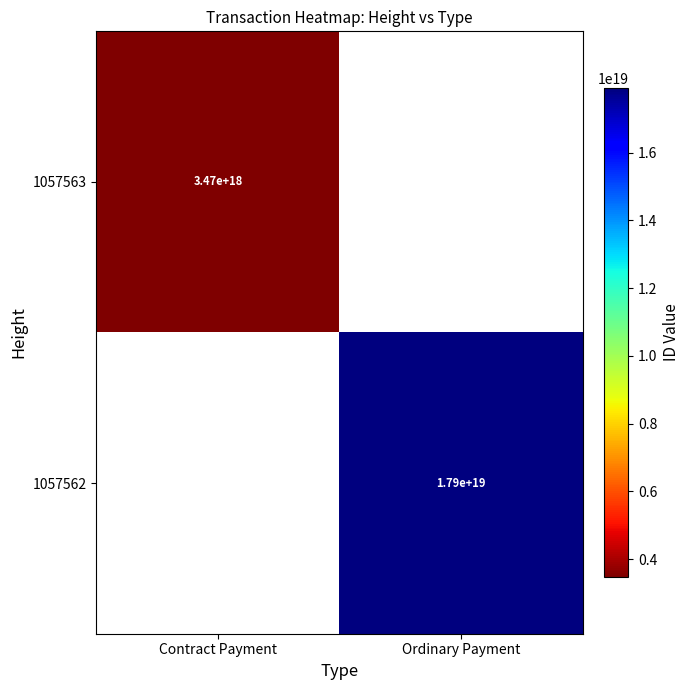

Is the value of 1057563 at Contract Payment greater than the value of 1057562 at Ordinary Payment?

No